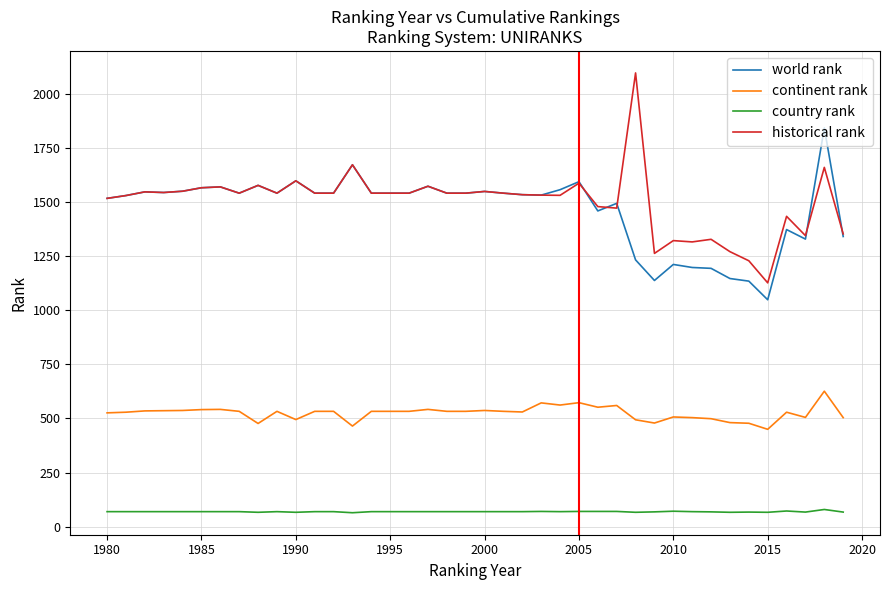

What are all the series names shown in the legend?

world rank, continent rank, country rank, historical rank